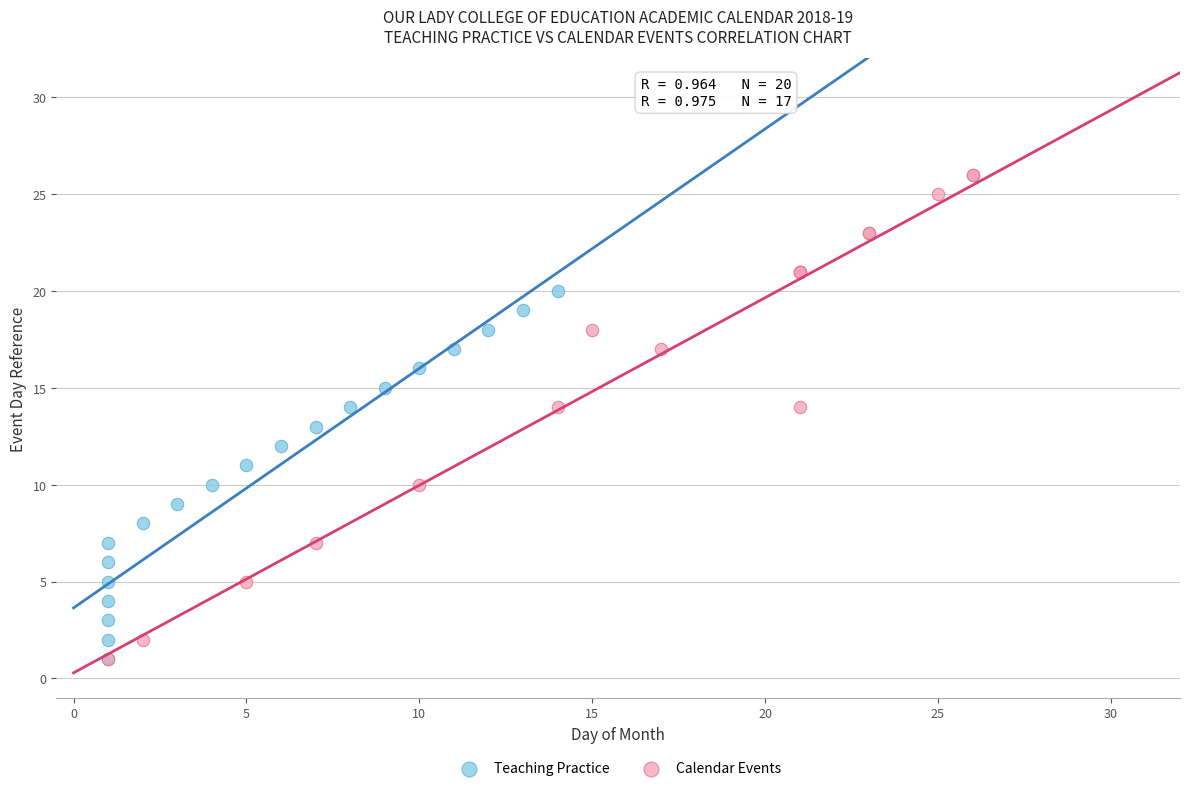

Which series has the largest Y range (max minus min)?

Calendar Events